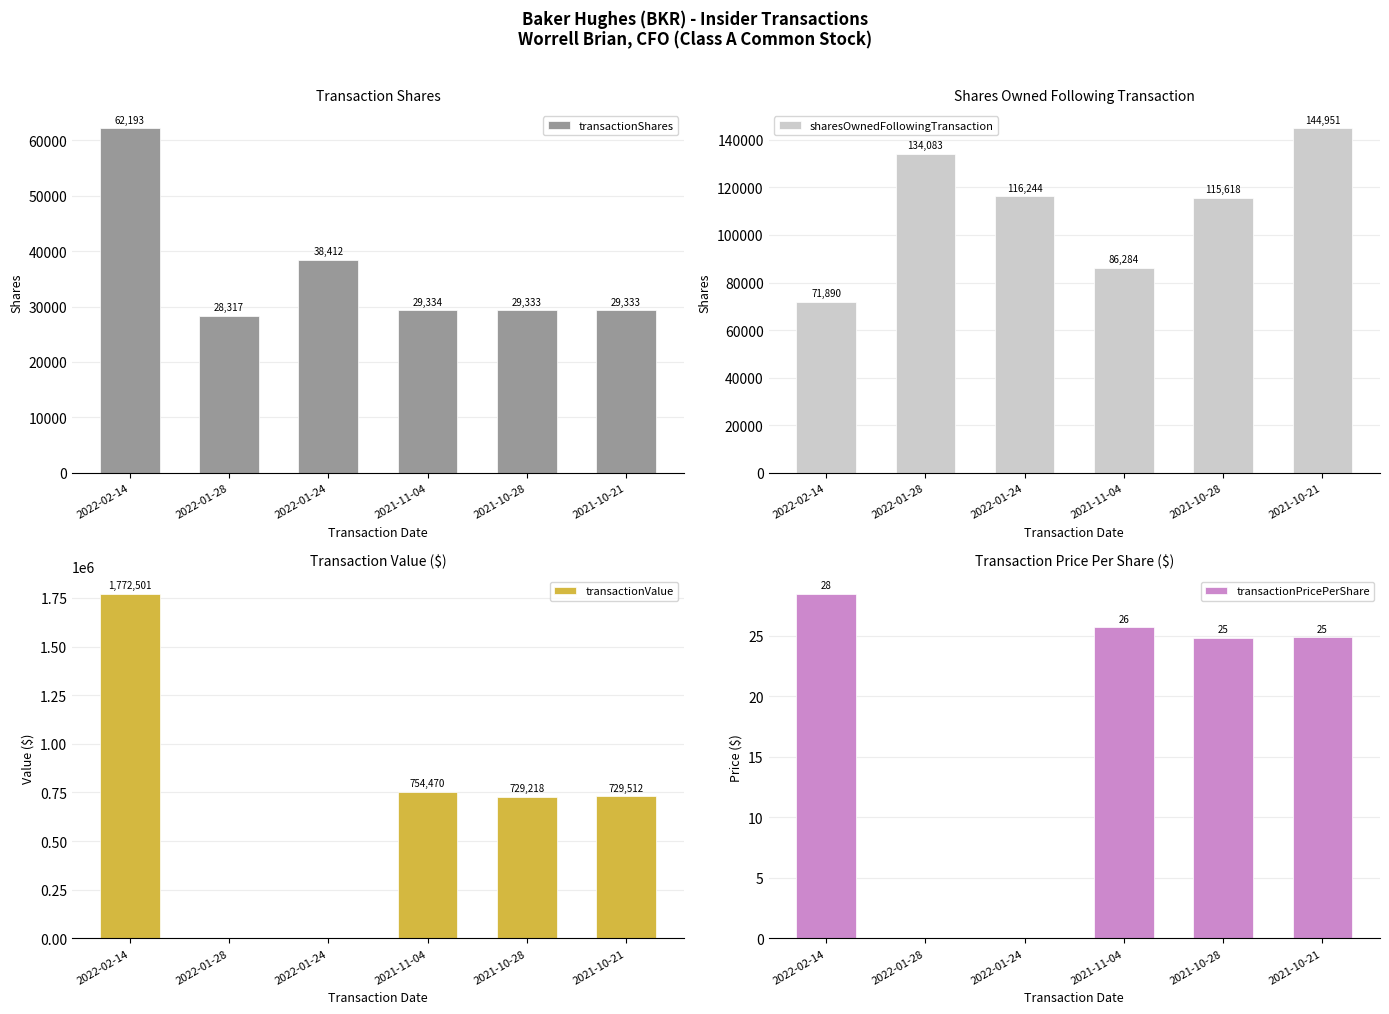

What is the sum of the transactionShares values at 2021-11-04 and 2022-02-14?

91527